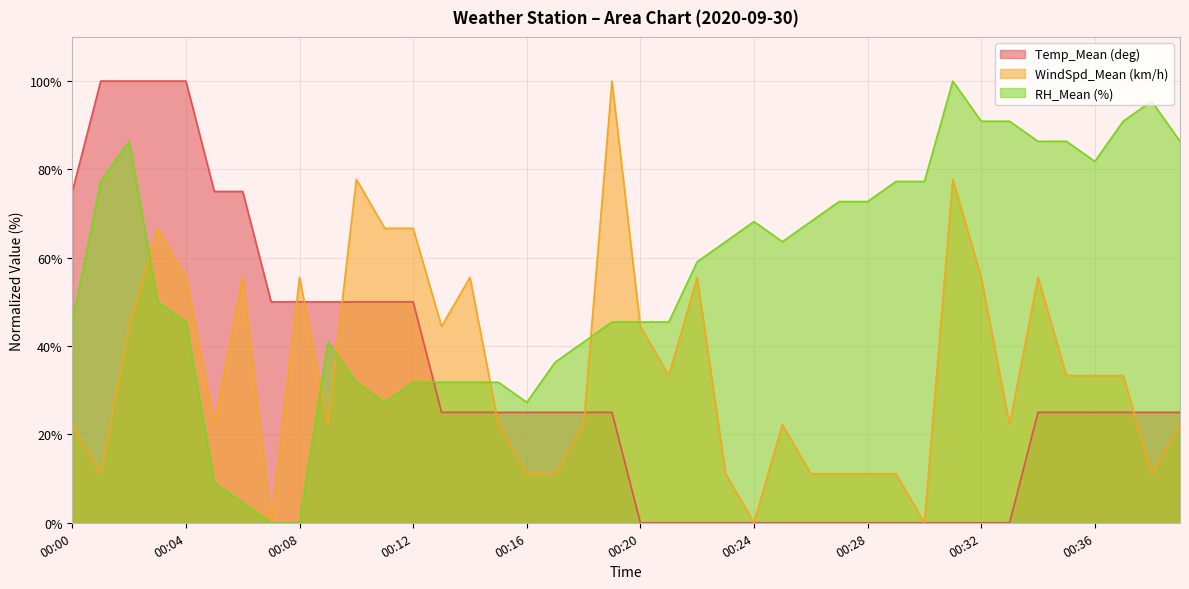

In RH_Mean (%), how many points are lower than both neighbors (excluding endpoints)?

4